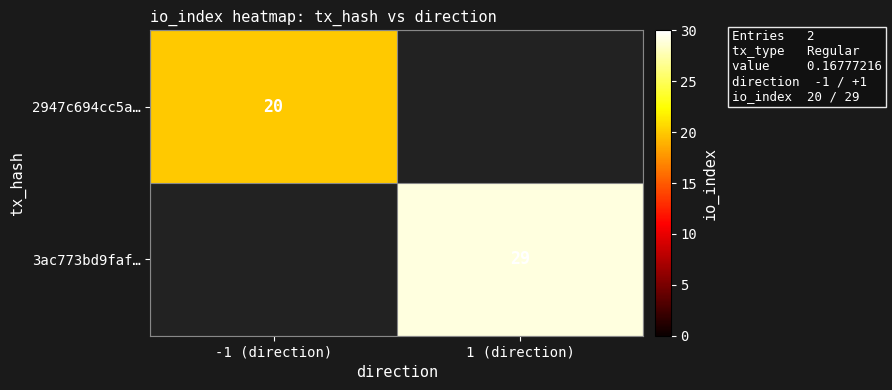

The value of 3ac773bd9faf… at 1 (direction) is 12. True or false?

False